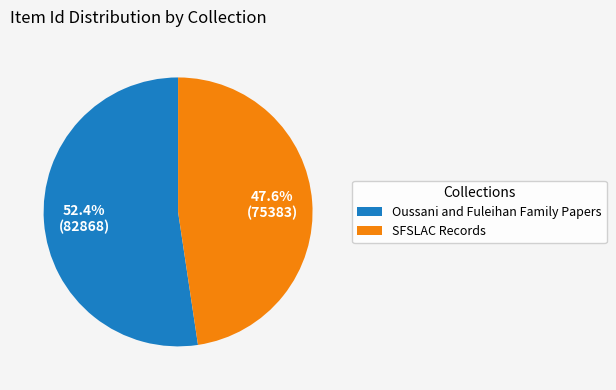

How much of the chart is everything except SFSLAC Records?

52.4%